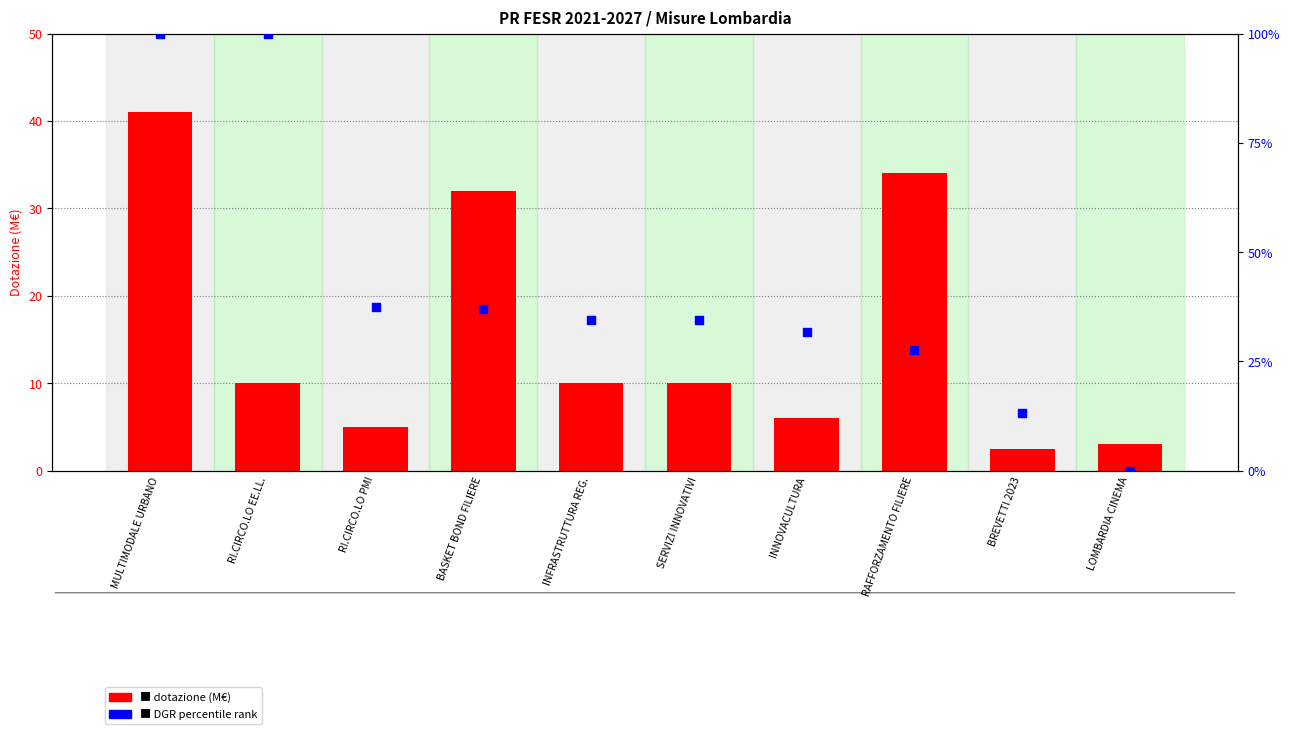

Which series has the largest total across all categories?

DGR percentile rank